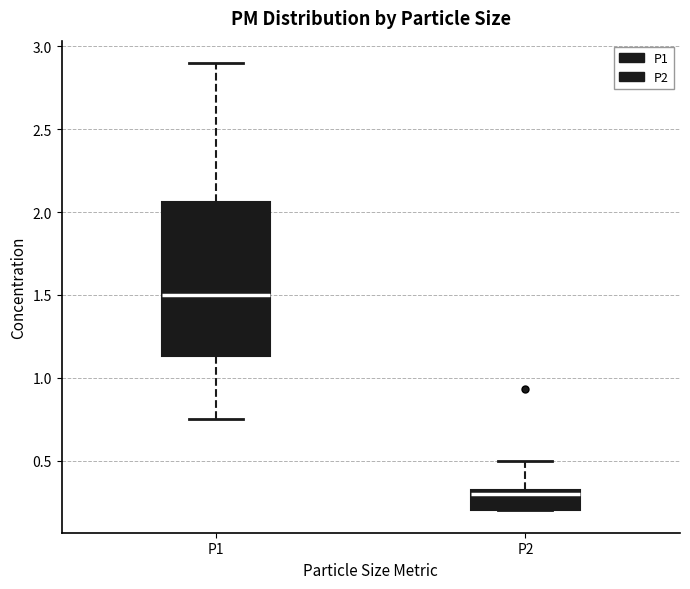

Reading left to right, read every box against the y-axis: the position of its median line, the range the box covers, and the ends of its whiskers. The values are not printed on the chart, so give them approximately, as read against the axis.

P1: median 1.50, box 1.15 to 2.05, whiskers 0.75 to 2.90
P2: median 0.30 (just below the box's upper edge), box 0.20 to 0.30, whiskers 0.20 to 0.50